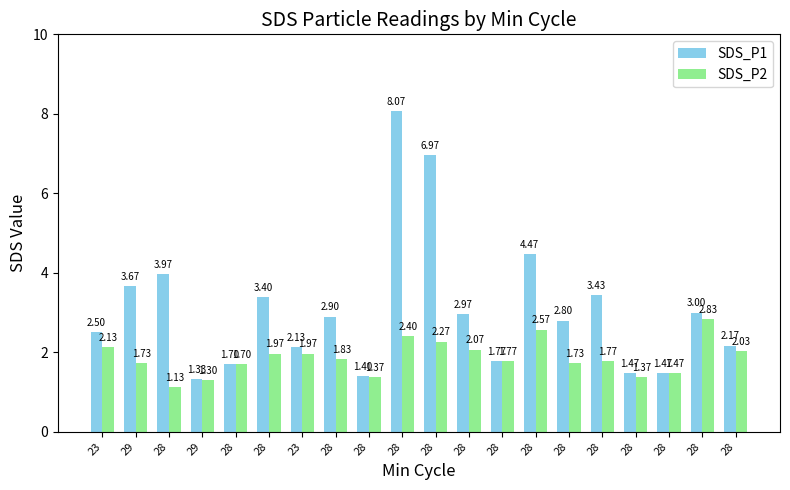

Between 23 and 28, which series saw the biggest shift?

SDS_P1